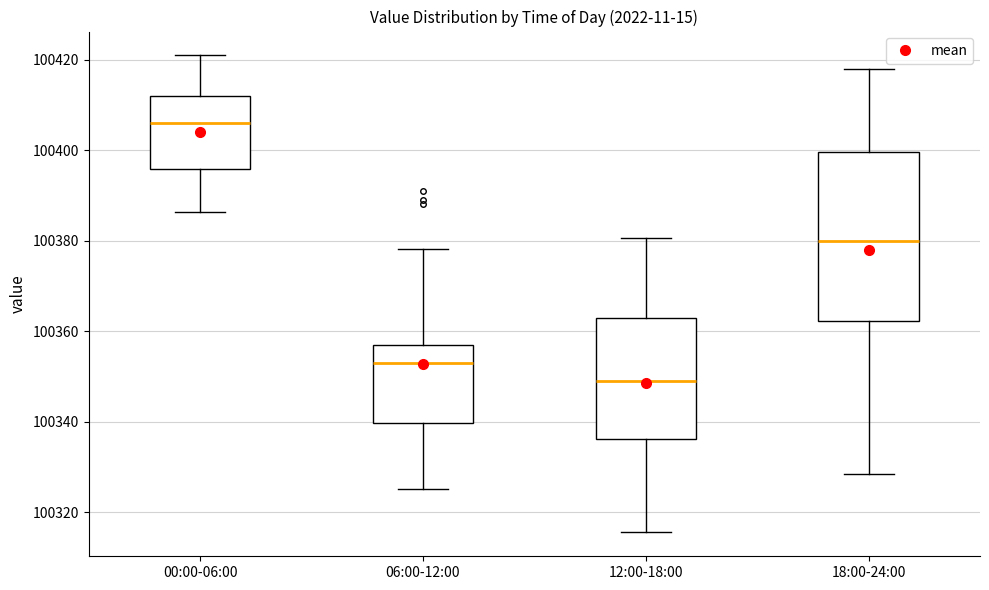

Comparing the boxes themselves (not the whiskers), which one is the tallest?

18:00-24:00